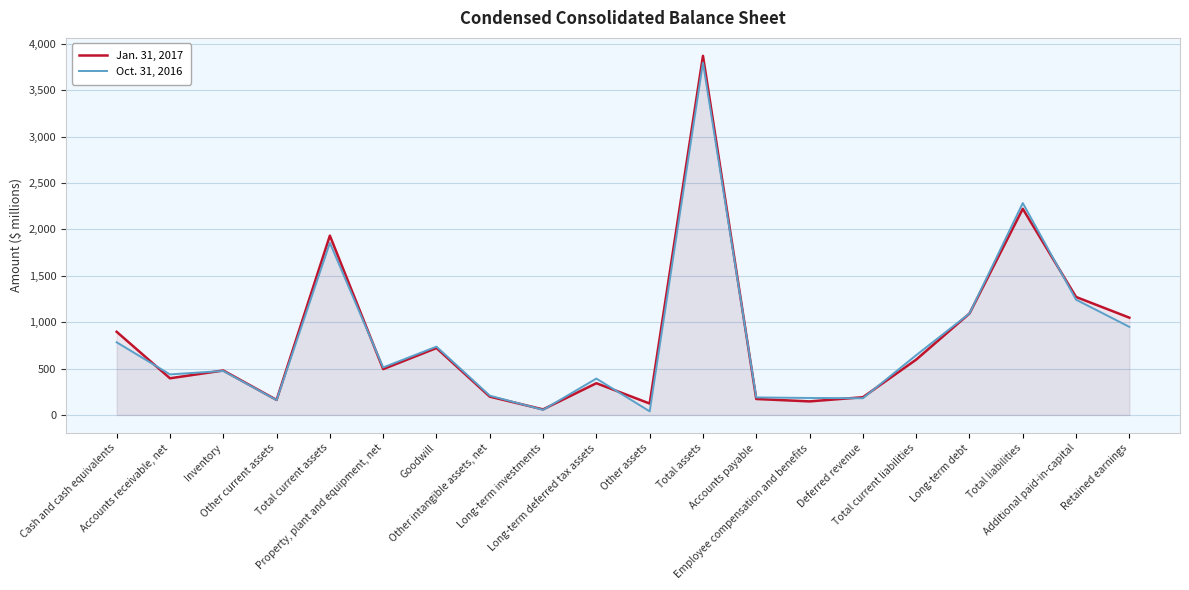

What is the difference between the Oct. 31, 2016 values at Total current liabilities and Other current assets?

484